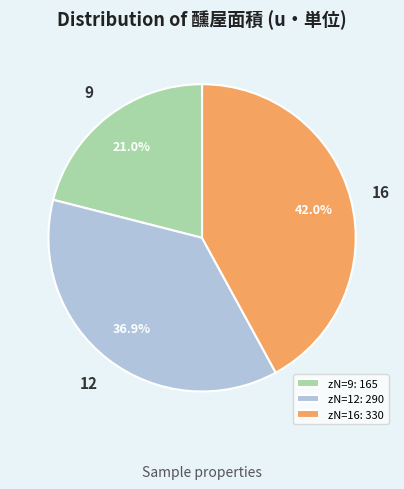

What is the smallest slice in the pie chart?

zN=9: 165